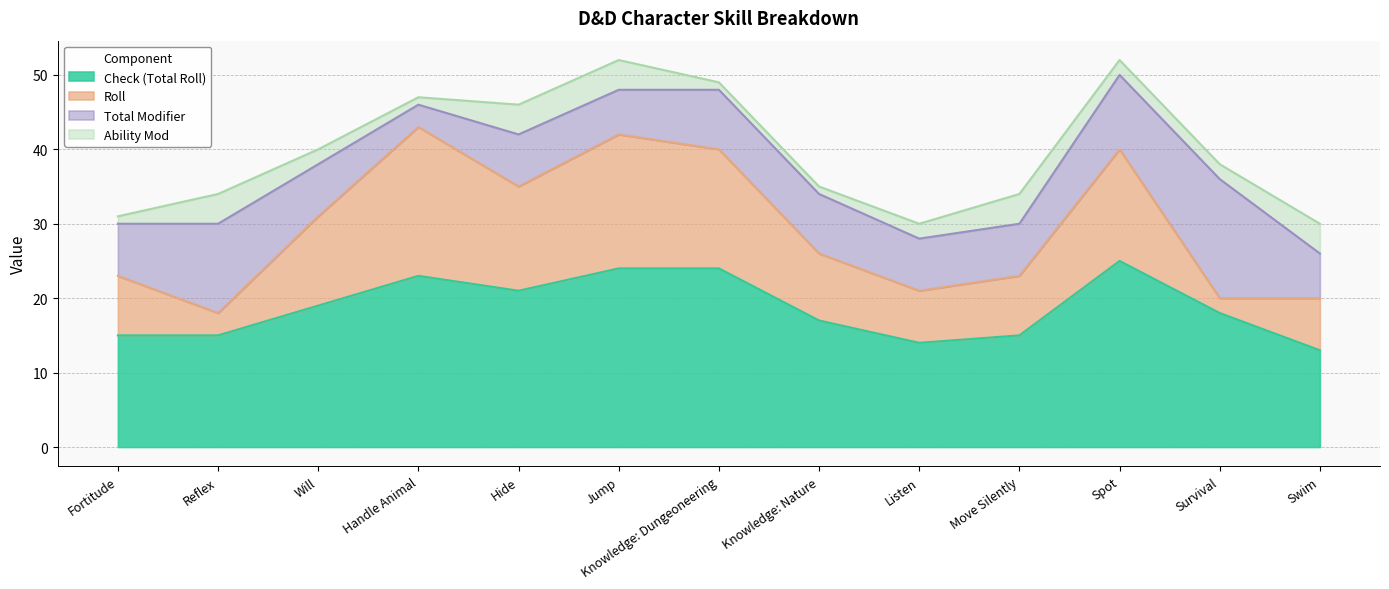

How many values in the Check (Total Roll) series are below 18?

6